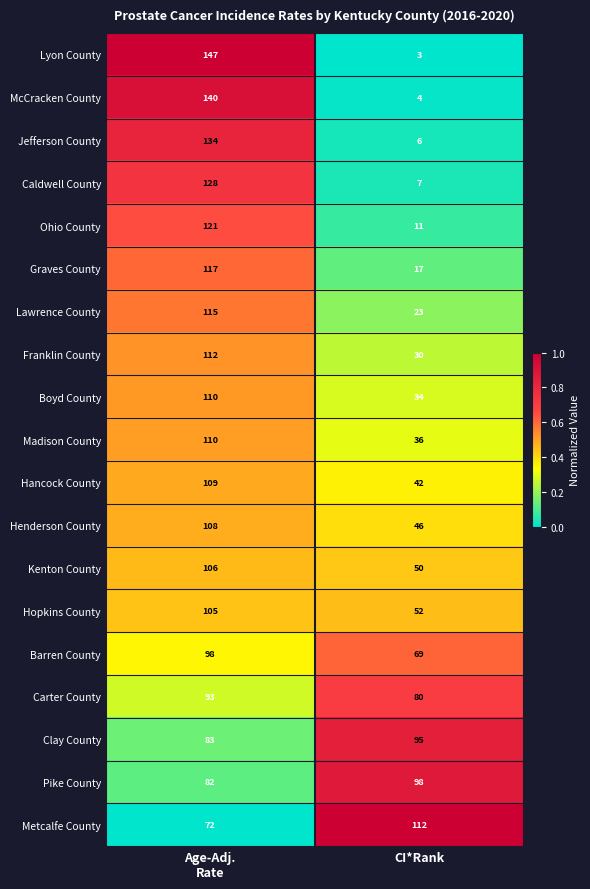

Between Age-Adj.
Rate and CI*Rank, which series saw the biggest shift?

Lyon County